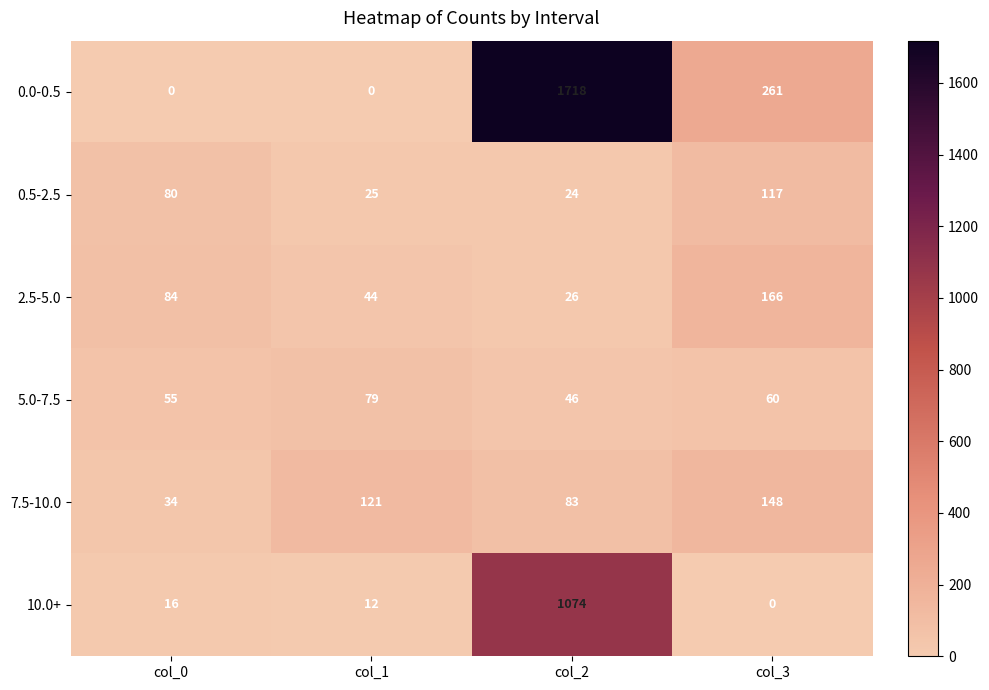

Rank the series by their maximum value, from lowest to highest.

5.0-7.5, 0.5-2.5, 7.5-10.0, 2.5-5.0, 10.0+, 0.0-0.5